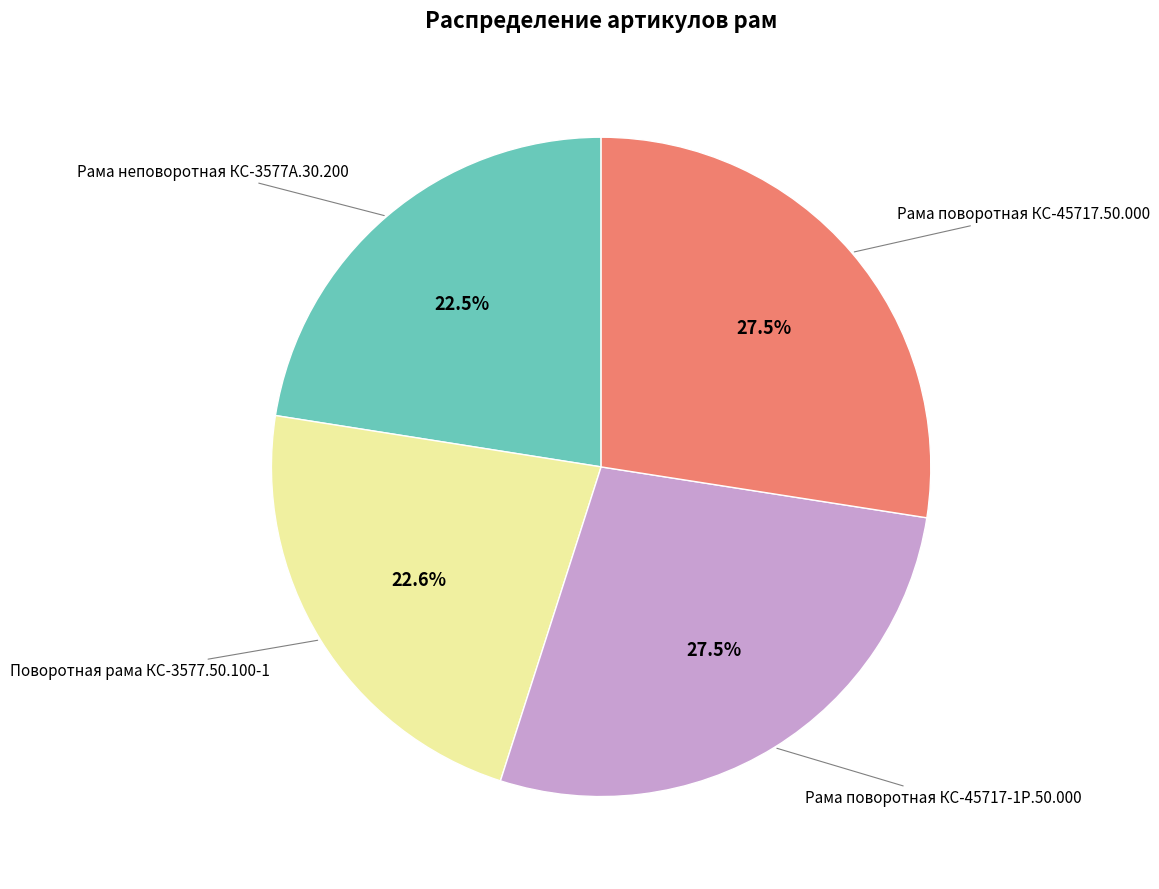

Does any single category account for the majority?

No